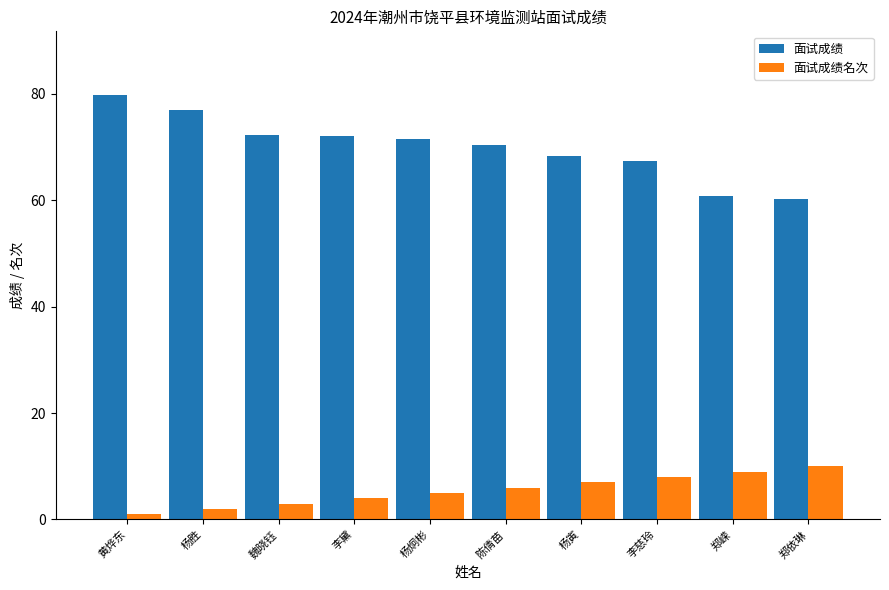

The value of 面试成绩 at 陈倩苗 is 24.5. True or false?

False